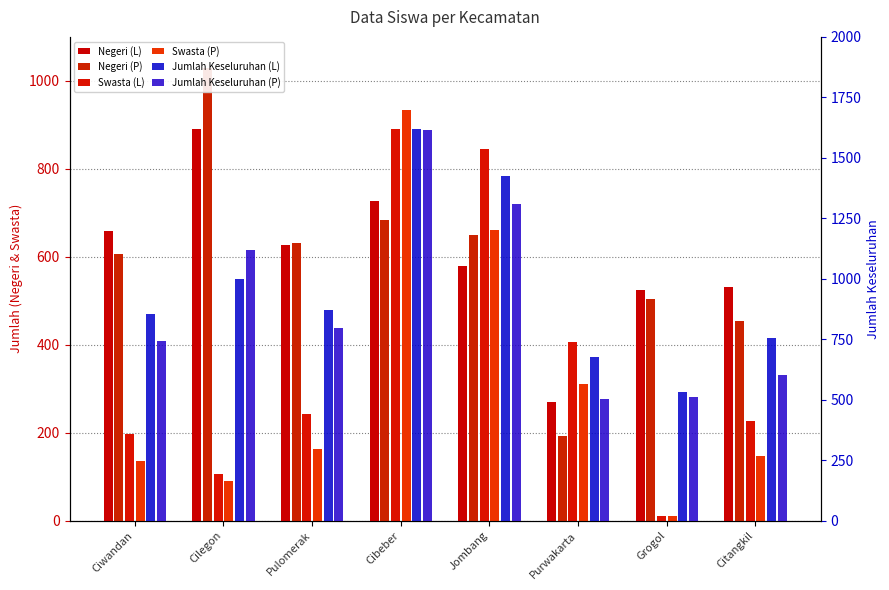

Between Cibeber and Jombang, which series saw the biggest shift?

Jumlah Keseluruhan (P)